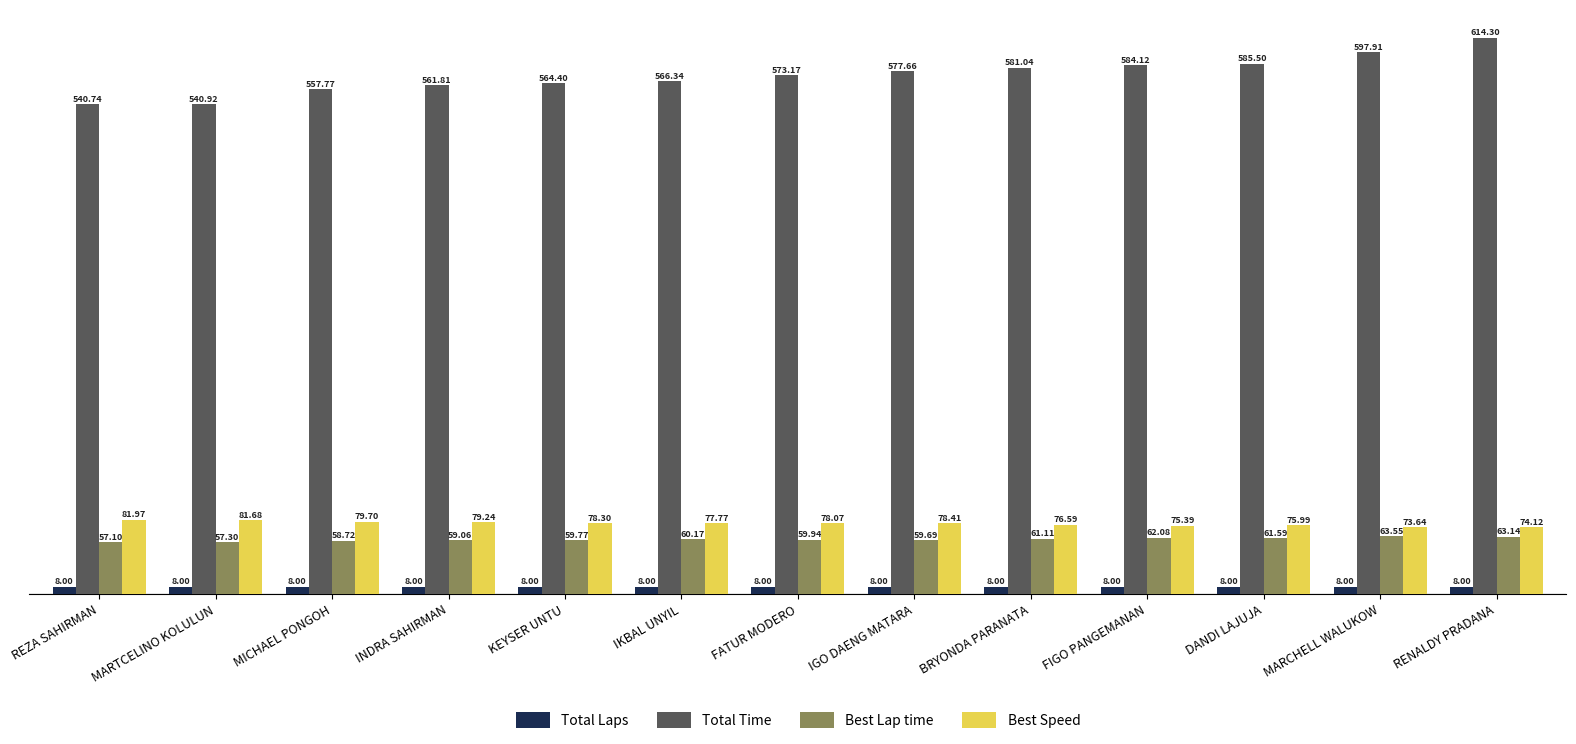

At which category is the sum across all series the highest?

RENALDY PRADANA